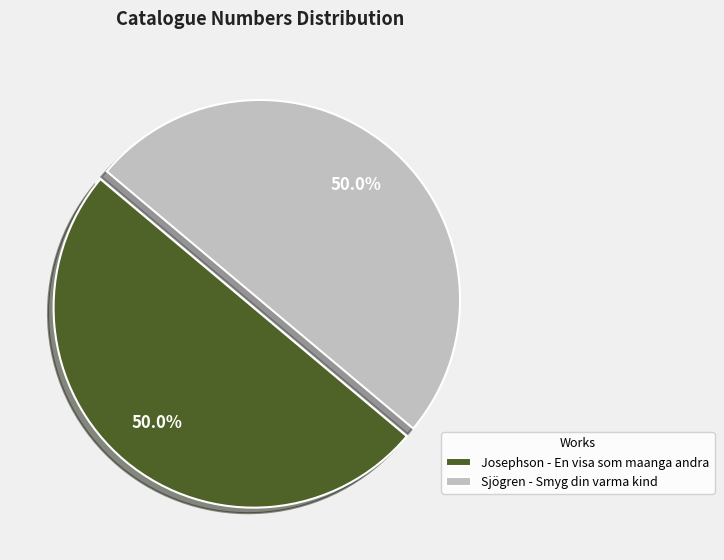

How much of the chart is everything except Josephson - En visa som maanga andra?

50.0%